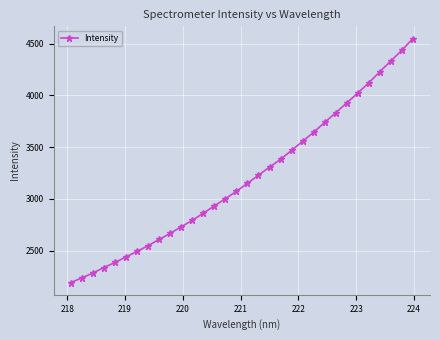

What is the difference between the maximum and second lowest values?

2311.9